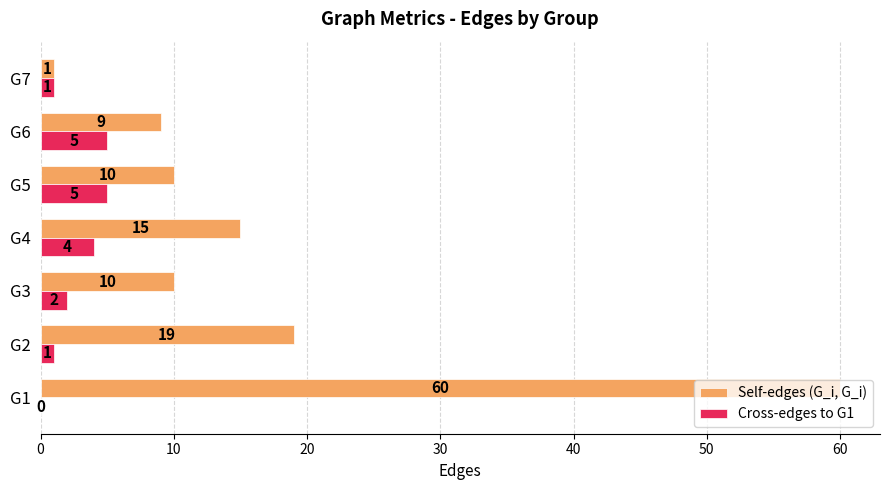

Is it true that Cross-edges to G1 equals 7 at G4?

False